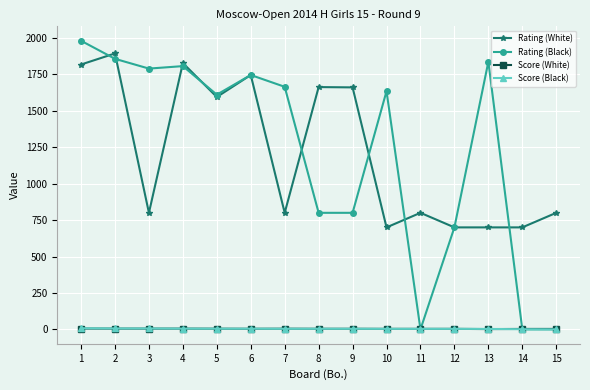

After their last crossing, which series has the higher values: Rating (Black) or Score (White)?

Score (White)